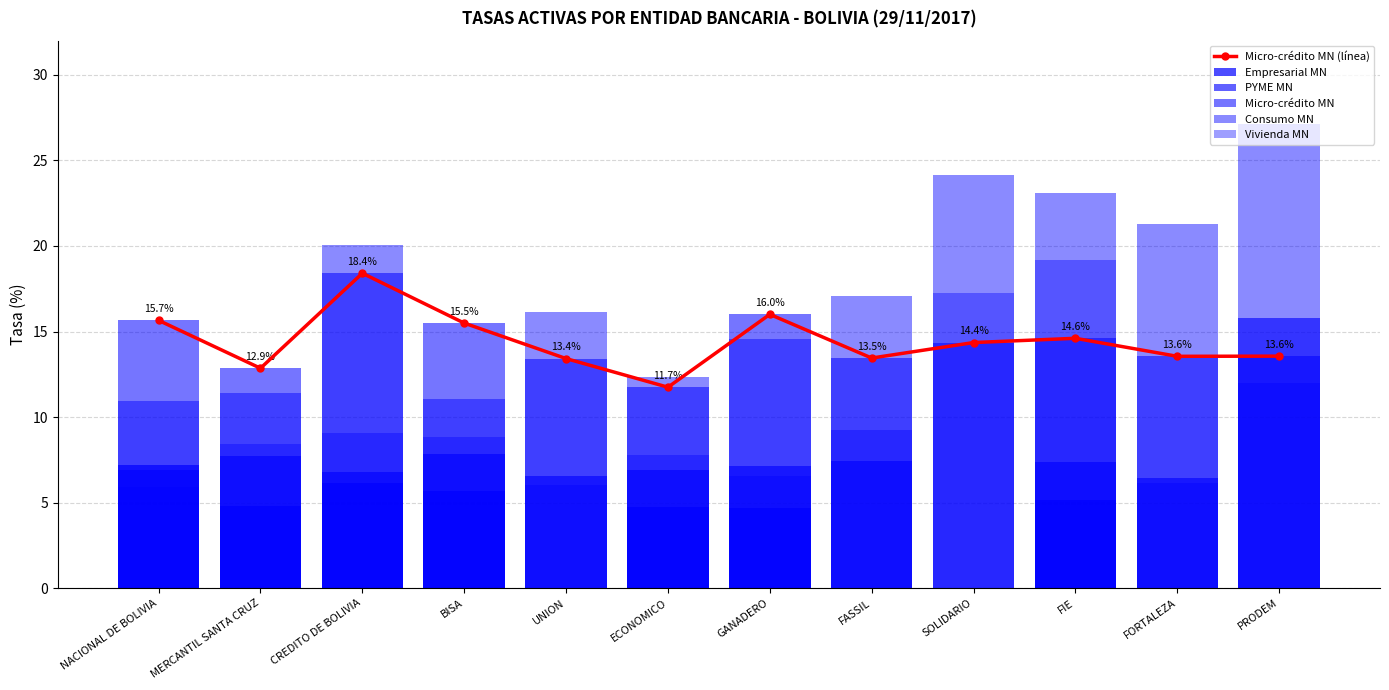

Are the bars horizontal?

No